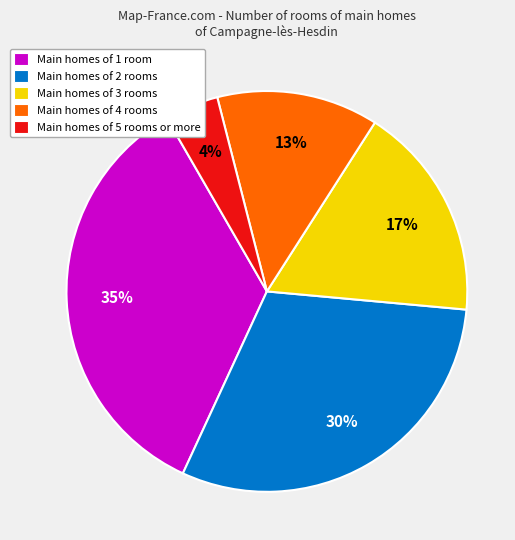

How many segments does this pie chart have?

5